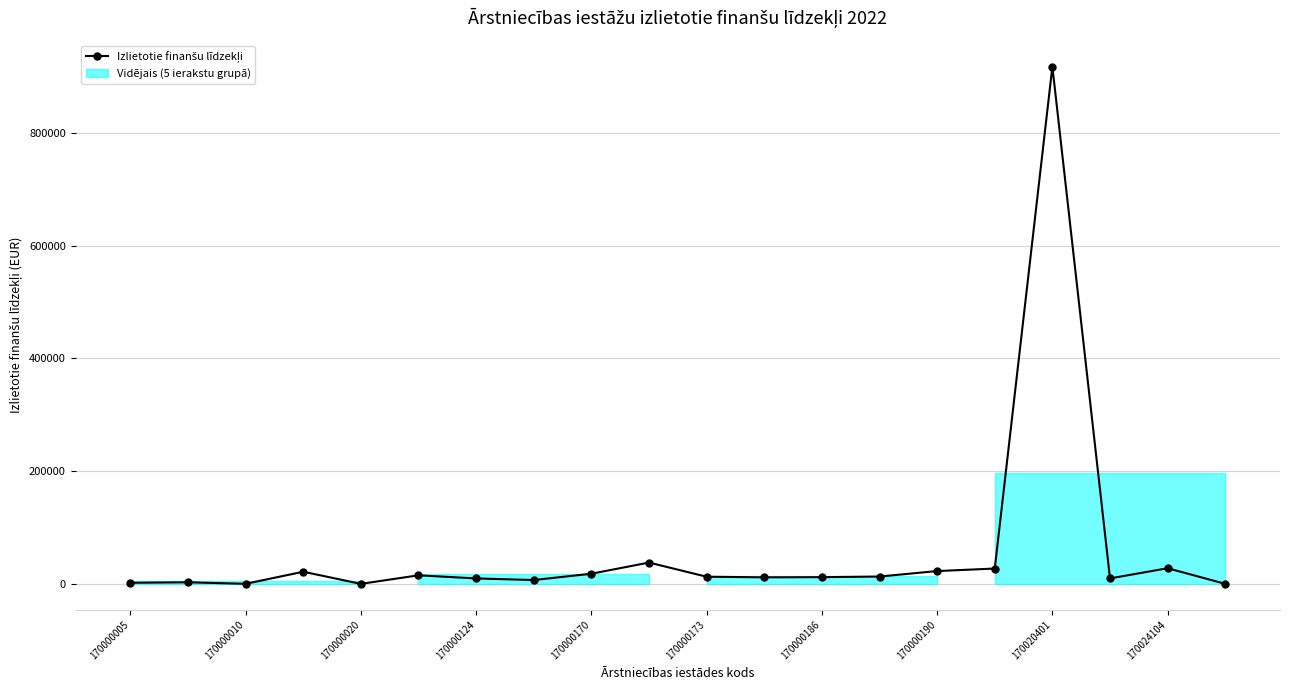

What is the average value?

58402.7